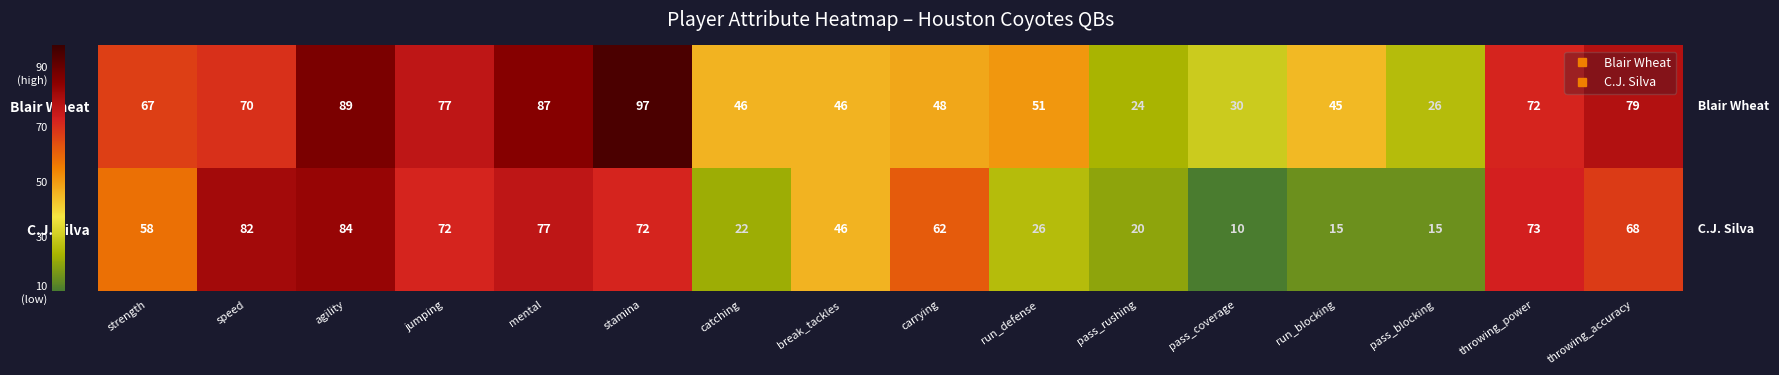

What is the spread (max minus min) of values at speed?

12